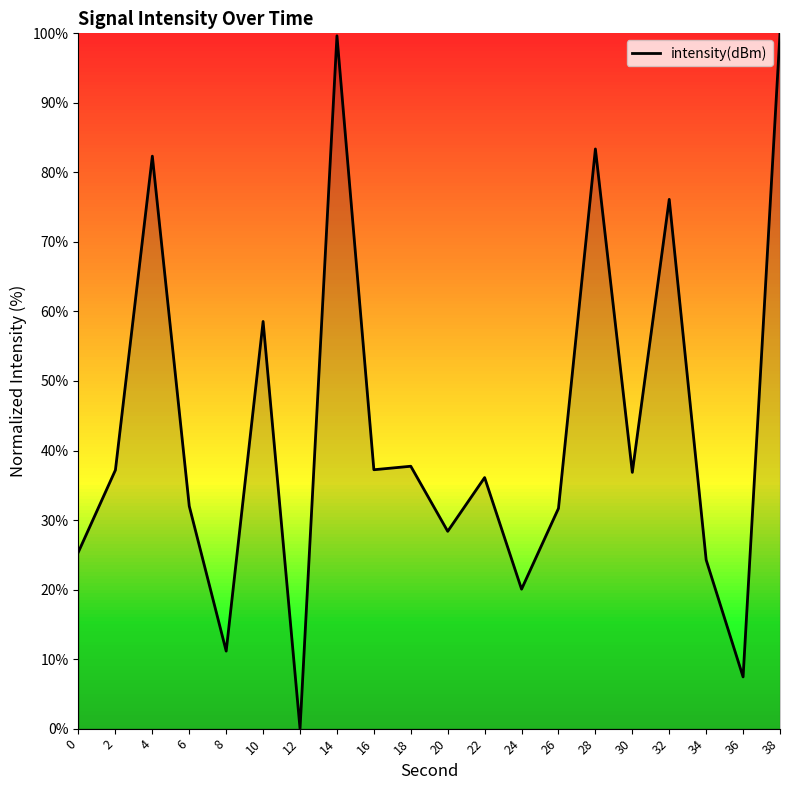

What is the average value?

43.3